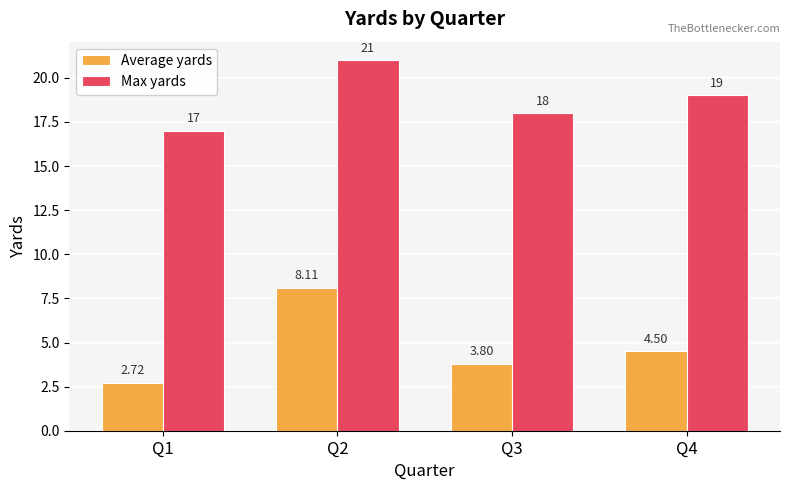

How many series are shown in this chart?

2